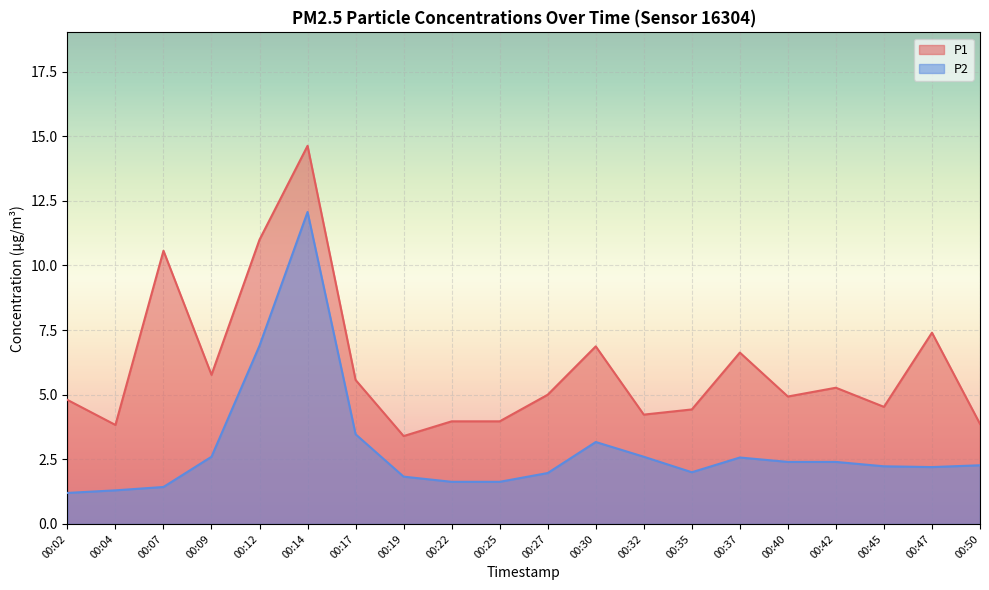

The value of P1 at 00:42 is 8.2. True or false?

False